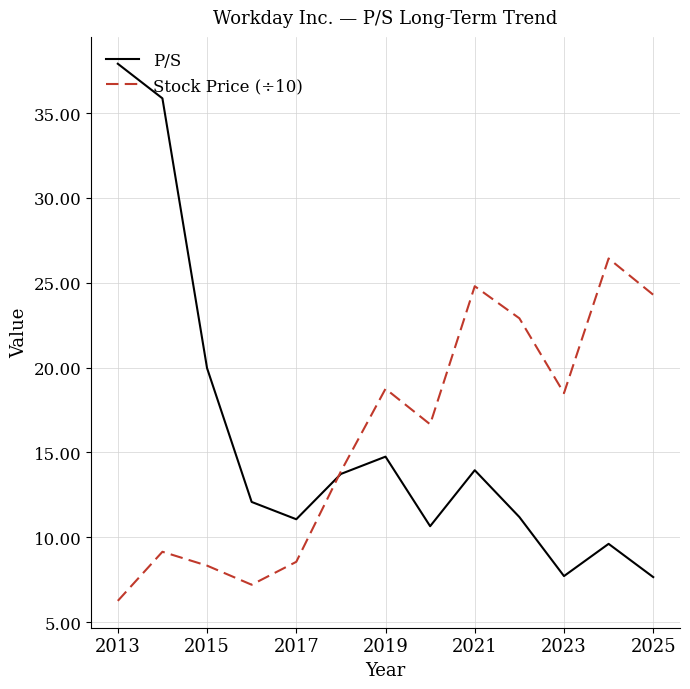

In Stock Price (÷10), how many points are lower than both neighbors (excluding endpoints)?

3